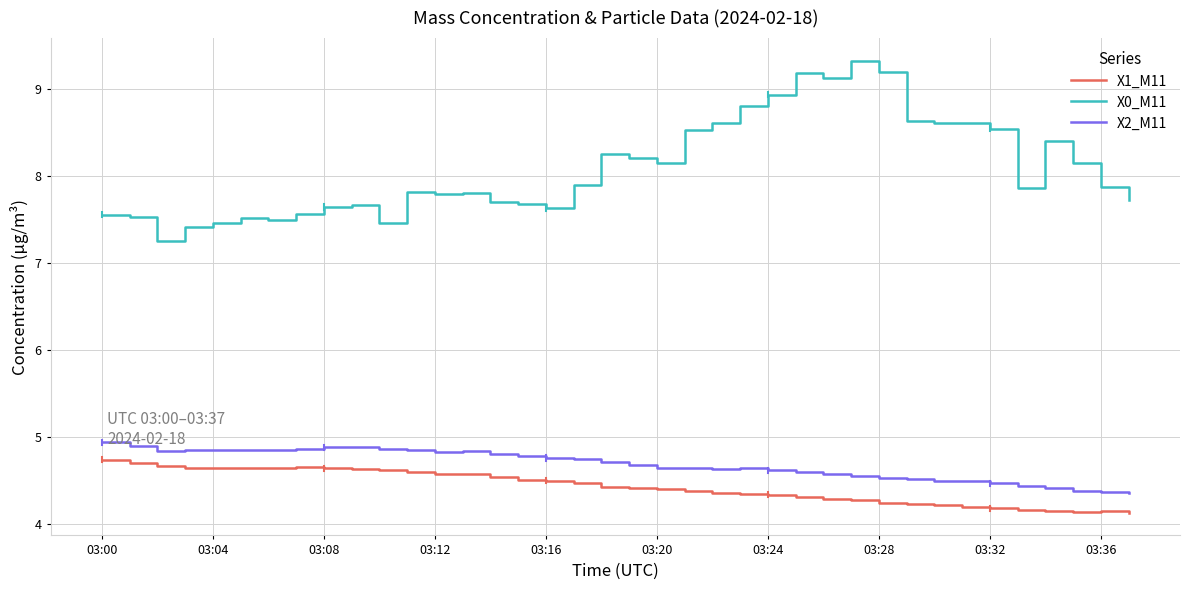

What is the average value of the X1_M11 series?

4.4